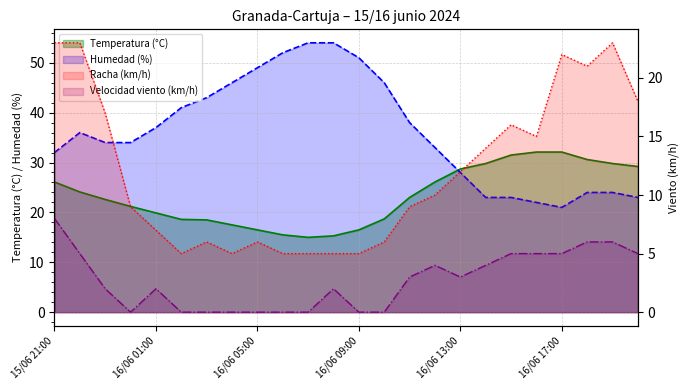

How many distinct data groups are displayed?

4